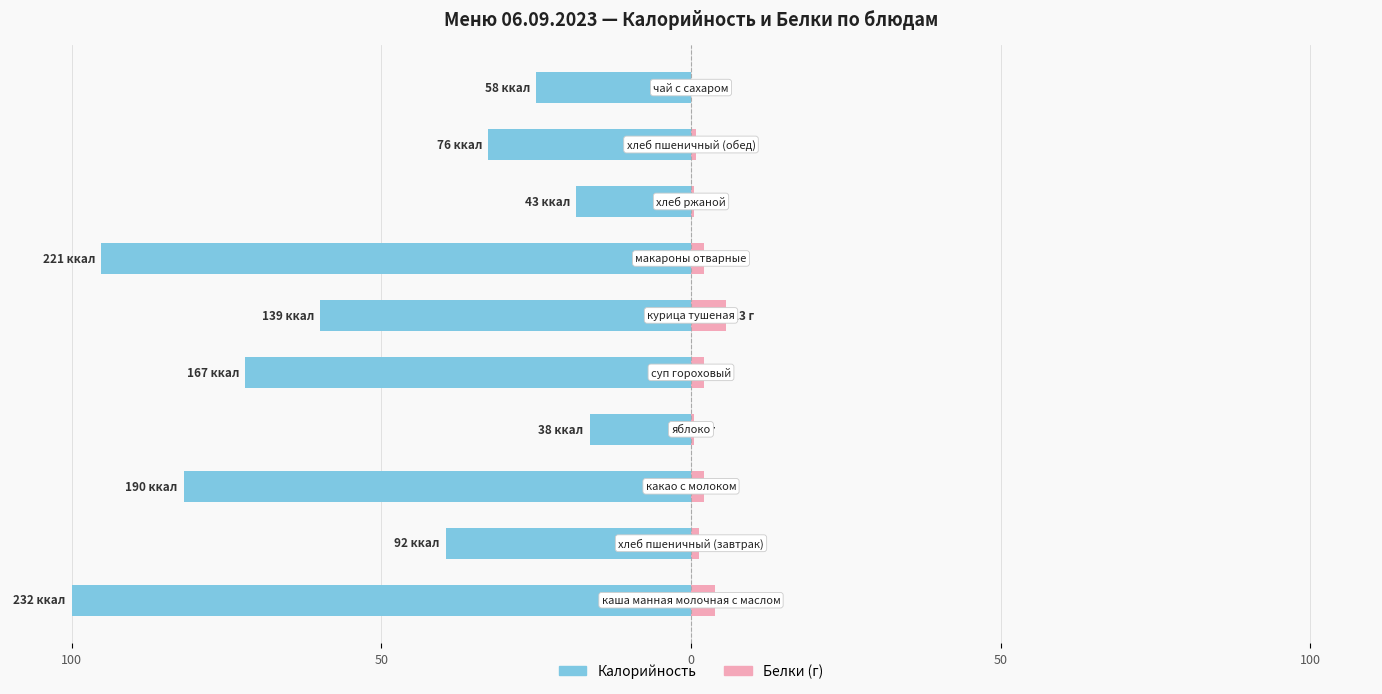

What is the average value of the Калорийность series?

-54.1